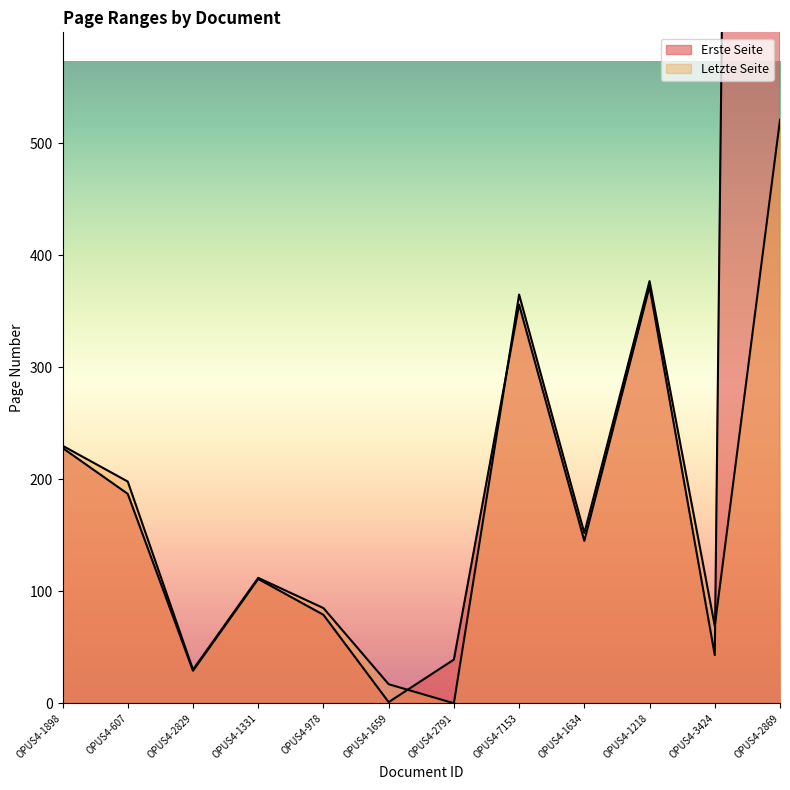

True or false: Letzte Seite has more than 1 points higher than both neighbors.

True